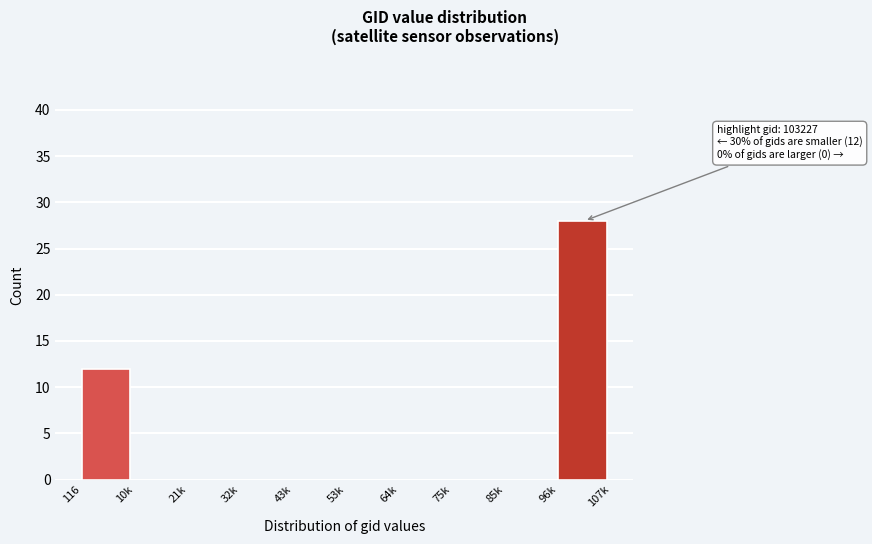

Reading left to right, what are all the values shown in this chart?

116=12	10k=0	21k=0	32k=0	43k=0	53k=0	64k=0	75k=0	85k=0	96k=28